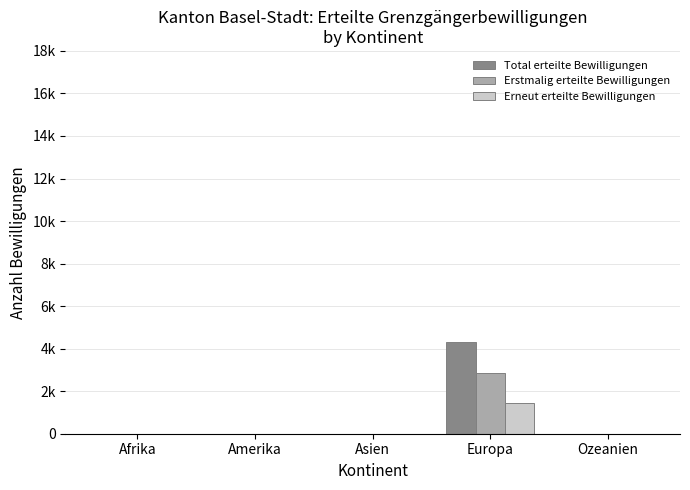

What are all the series names shown in the legend?

Total erteilte Bewilligungen, Erstmalig erteilte Bewilligungen, Erneut erteilte Bewilligungen